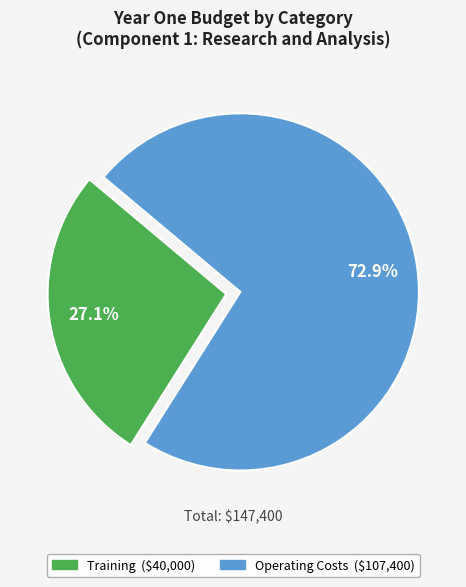

Does any single category account for the majority?

Yes